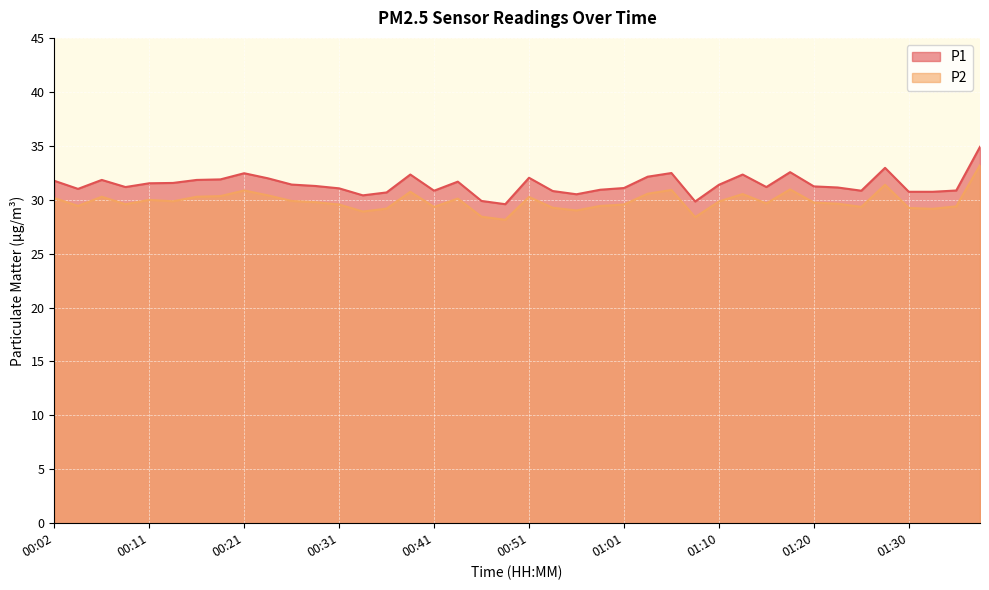

Which has a higher value, 01:13 or 00:31?

01:13